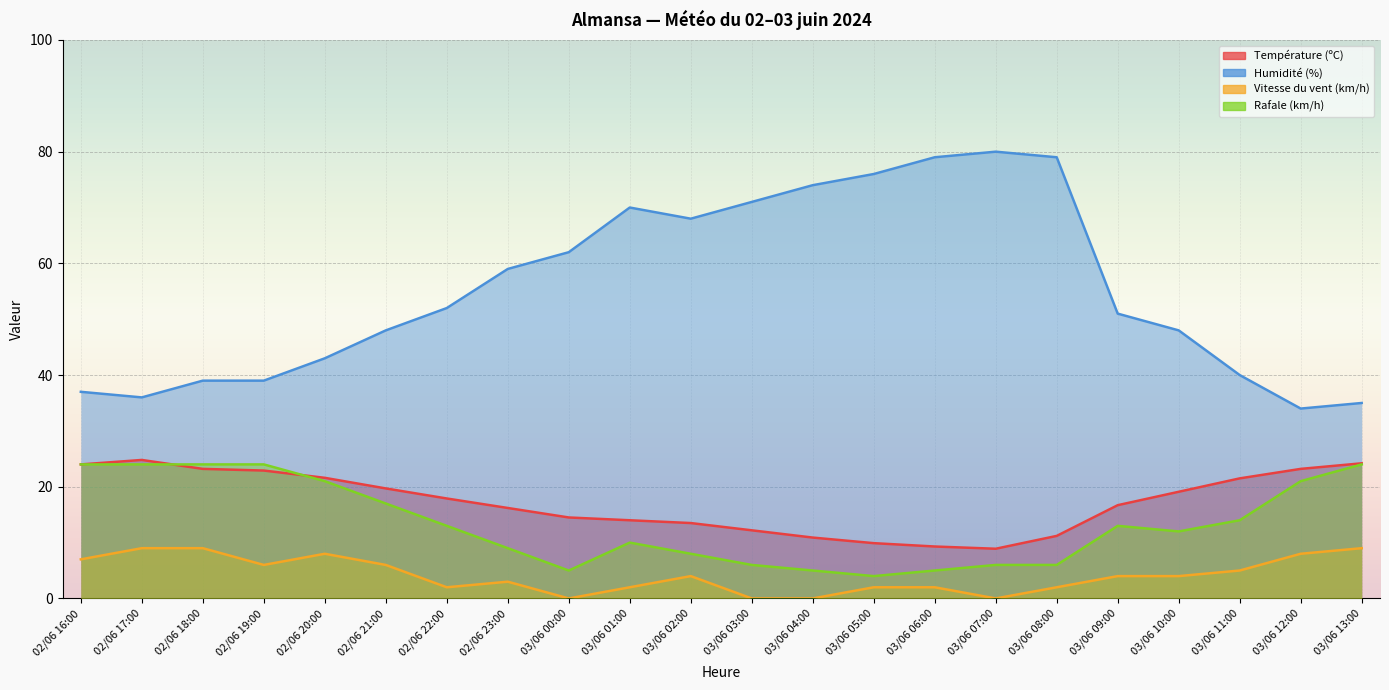

Reading left to right, list all the values displayed in this chart.

Température (ºC): 24.0	24.8	23.2	22.9	21.6	19.7	17.9	16.2	14.5	14.0	13.5	12.2	10.9	9.9	9.3	8.9	11.2	16.7	19.1	21.5	23.2	24.2
Humidité (%): 37.0	36.0	39.0	39.0	43.0	48.0	52.0	59.0	62.0	70.0	68.0	71.0	74.0	76.0	79.0	80.0	79.0	51.0	48.0	40.0	34.0	35.0
Vitesse du vent (km/h): 7.0	9.0	9.0	6.0	8.0	6.0	2.0	3.0	0.0	2.0	4.0	0.0	0.0	2.0	2.0	0.0	2.0	4.0	4.0	5.0	8.0	9.0
Rafale (km/h): 24.0	24.0	24.0	24.0	21.0	17.0	13.0	9.0	5.0	10.0	8.0	6.0	5.0	4.0	5.0	6.0	6.0	13.0	12.0	14.0	21.0	24.0